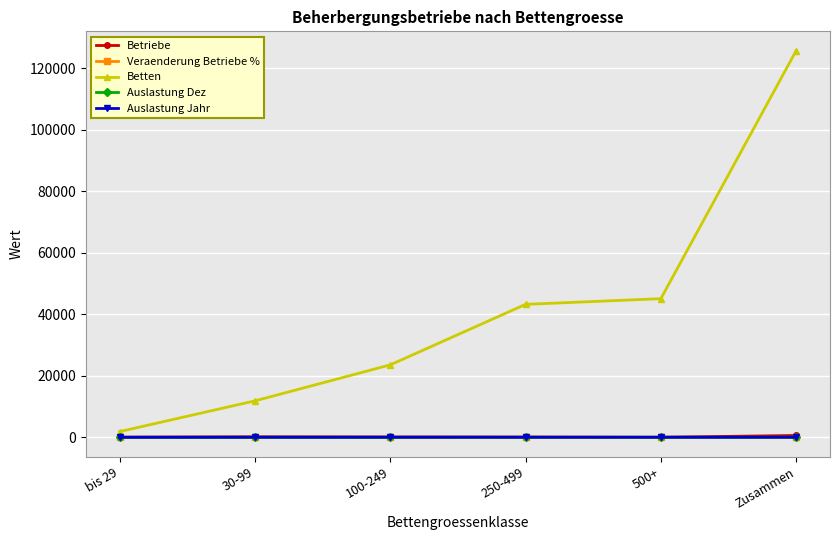

How many data points does each series have?

6